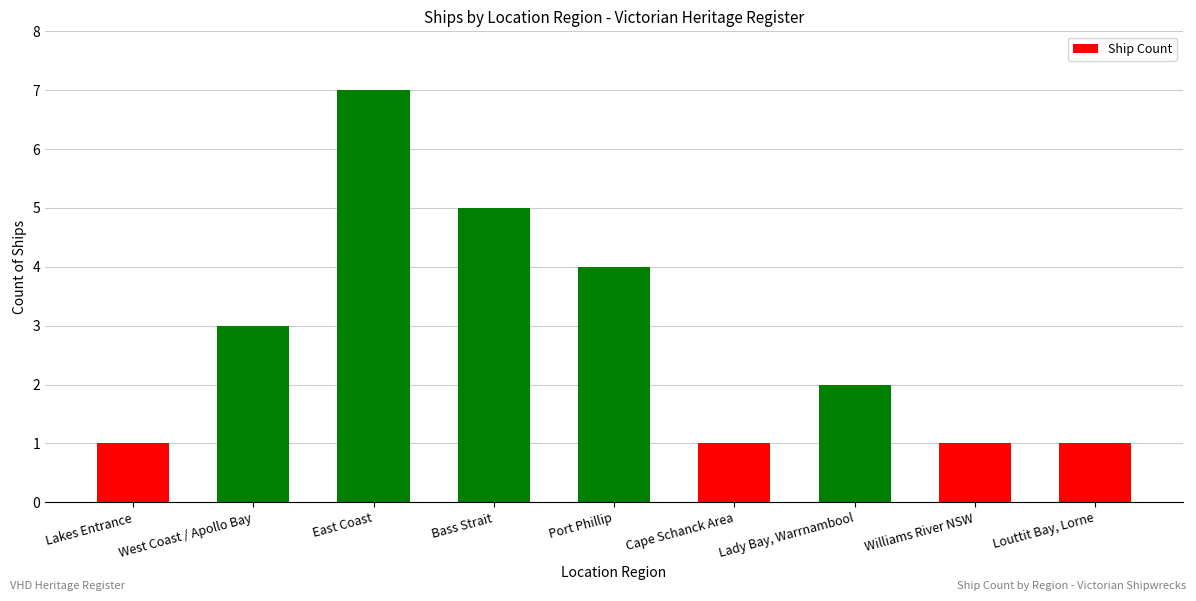

The chart shows a value of 1 at Lady Bay, Warrnambool. True or false?

False